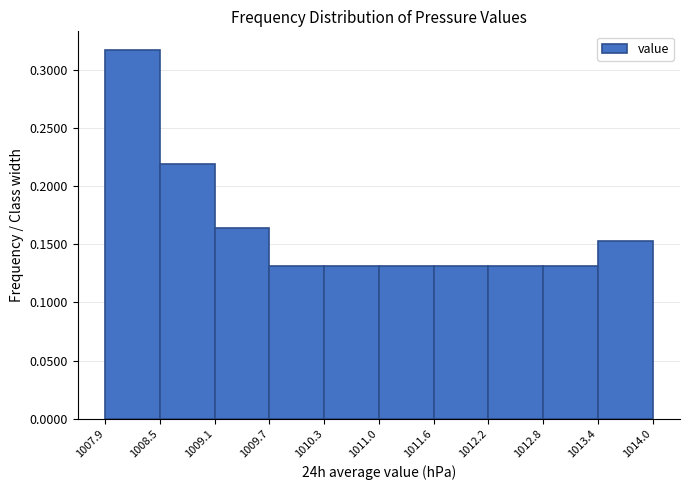

Over which range of the x-axis is the bar tallest?

1007.9 to 1008.5